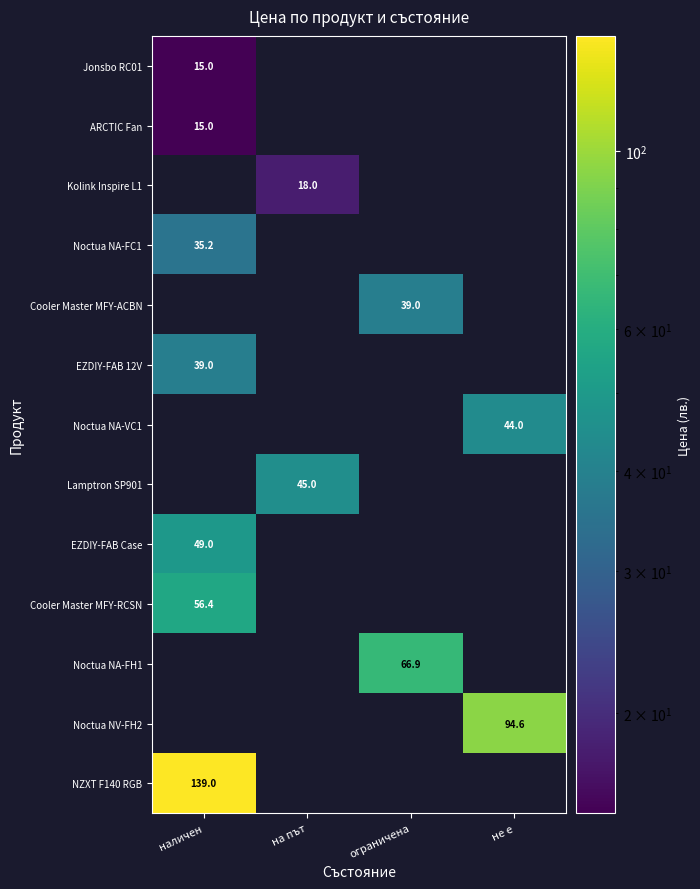

The EZDIY-FAB Case series shows 79.9 at наличен. True or false?

False